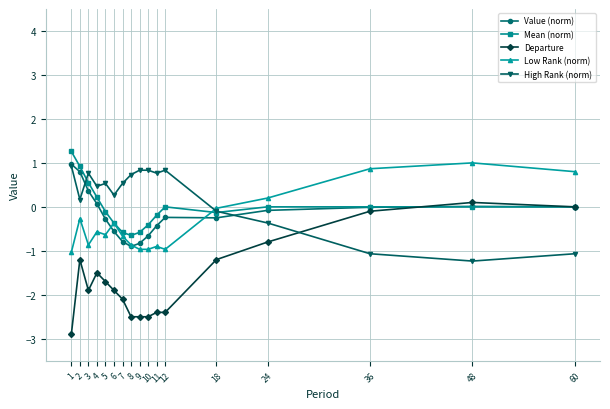

Is it true that Mean (norm) equals -1.2 at 12?

False